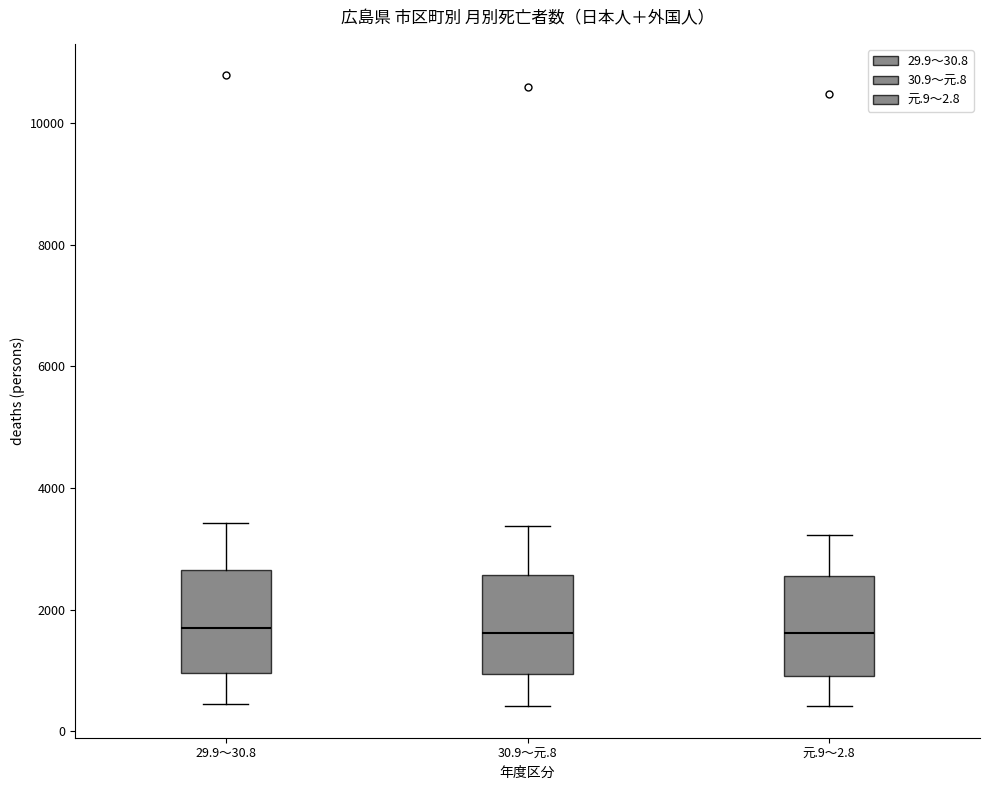

Reading left to right, read every box against the y-axis: the position of its median line, the range the box covers, and the ends of its whiskers. The values are not printed on the chart, so give them approximately, as read against the axis.

29.9～30.8: median 1800, box 1000 to 2600, whiskers 400 to 3400
30.9～元.8: median 1600, box 1000 to 2600, whiskers 400 to 3400
元.9～2.8: median 1600, box 1000 to 2600, whiskers 400 to 3200